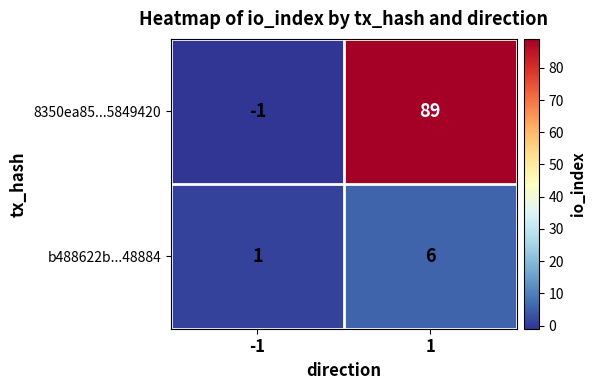

Which series has the widest spread of values?

8350ea85...5849420